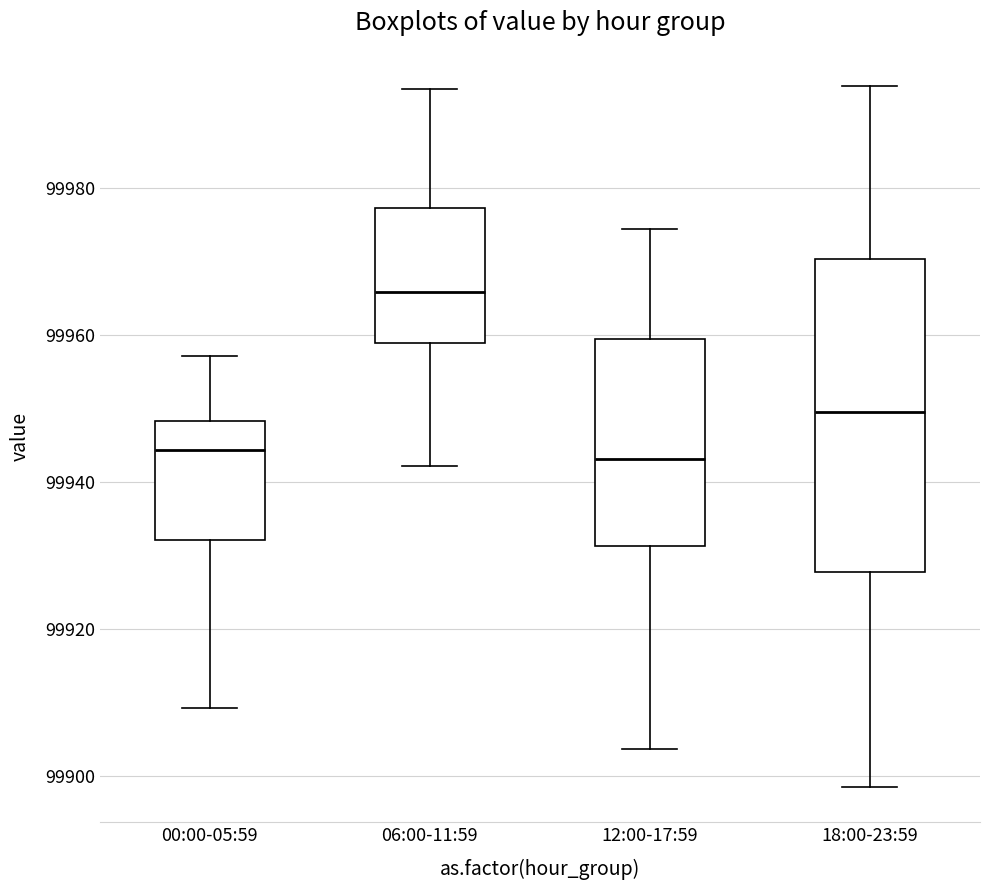

Which box is the tallest, from its lower edge to its upper edge?

18:00-23:59